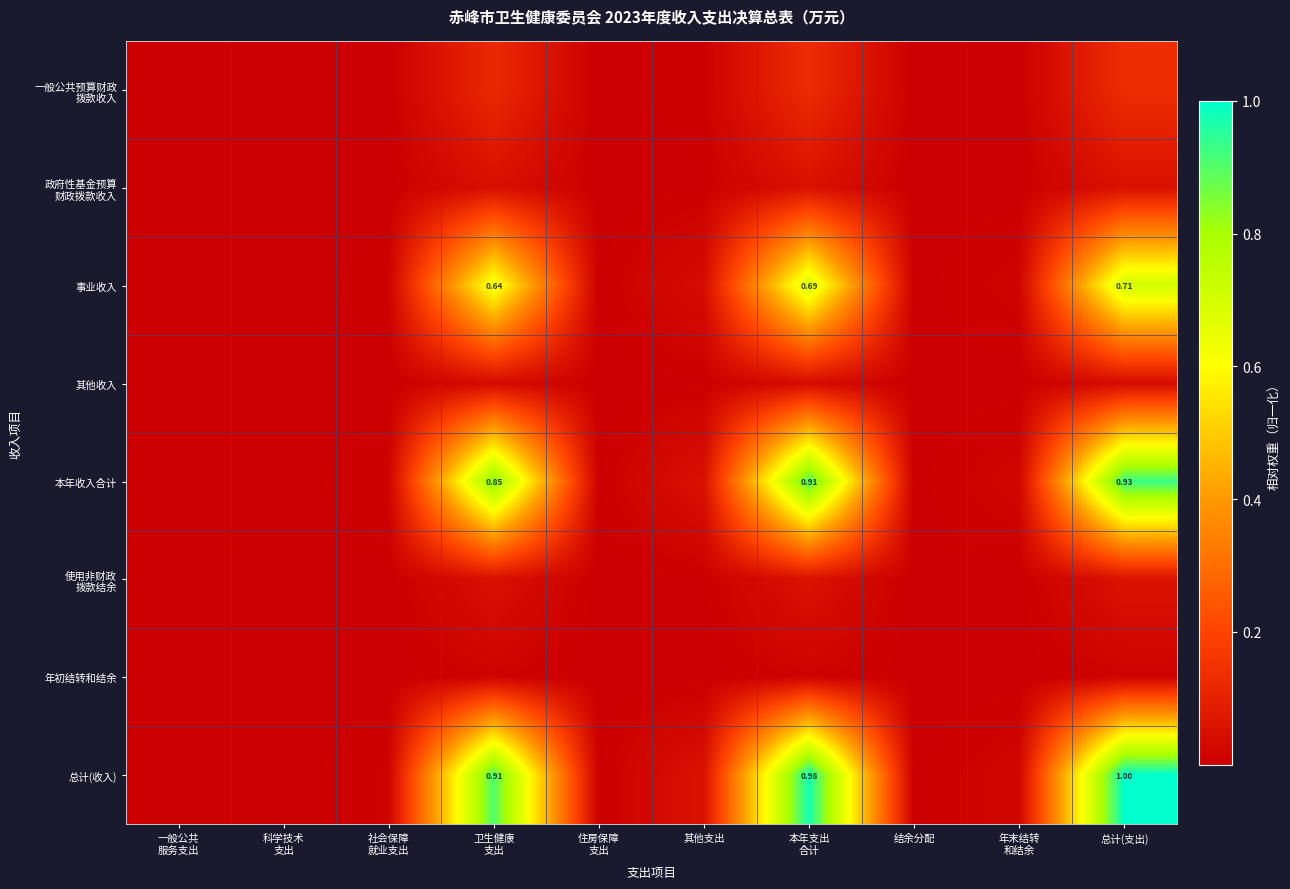

The 事业收入 series shows 0.0 at 一般公共 服务支出. True or false?

True